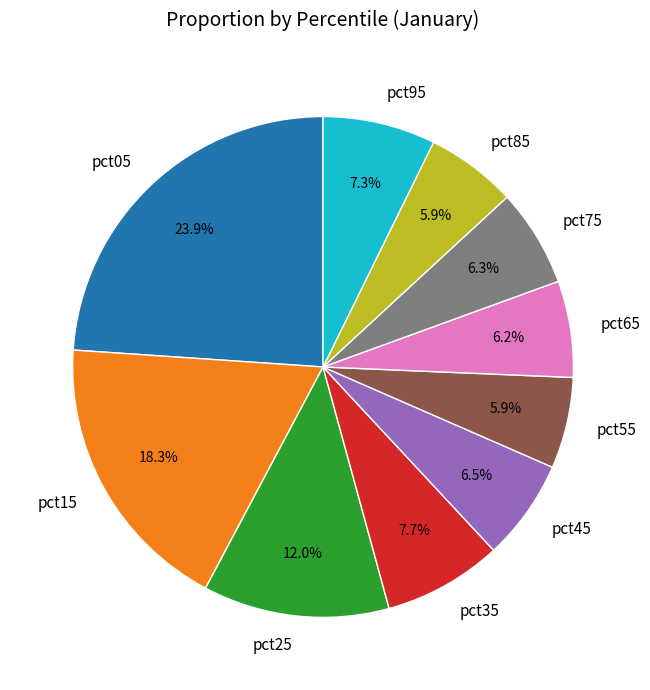

Count the number of slices in the pie.

10